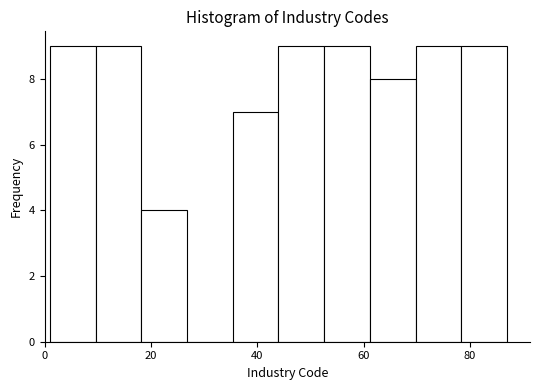

Reading left to right, transcribe this chart: for each bar, give the range it covers on the x-axis and its height. Neither the bar edges nor the heights are printed on the chart, so give them approximately, as read against the axes.

1.0 to 9.6: 9
9.6 to 18.2: 9
18.2 to 26.8: 4
26.8 to 35.4: 0
35.4 to 44.0: 7
44.0 to 52.6: 9
52.6 to 61.2: 9
61.2 to 69.8: 8
69.8 to 78.4: 9
78.4 to 87.0: 9